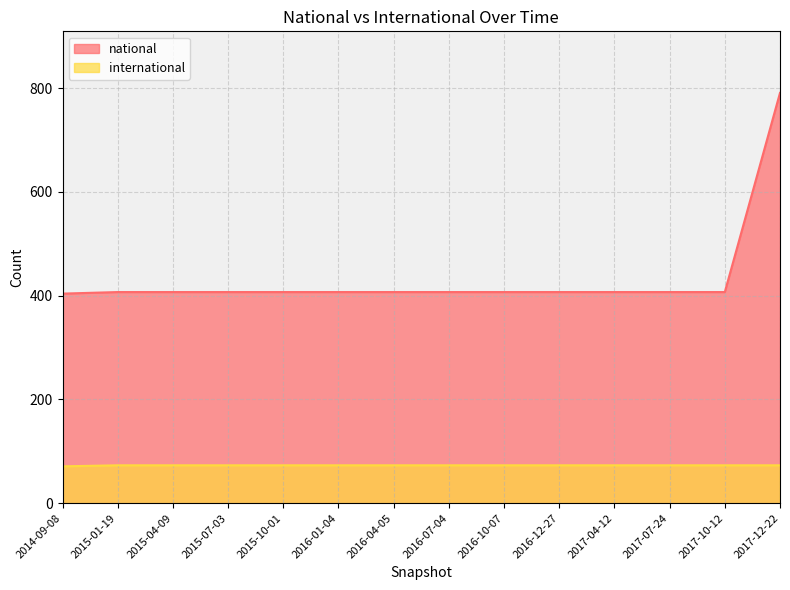

At 2017-10-12, list the series in order from smallest to largest.

international, national